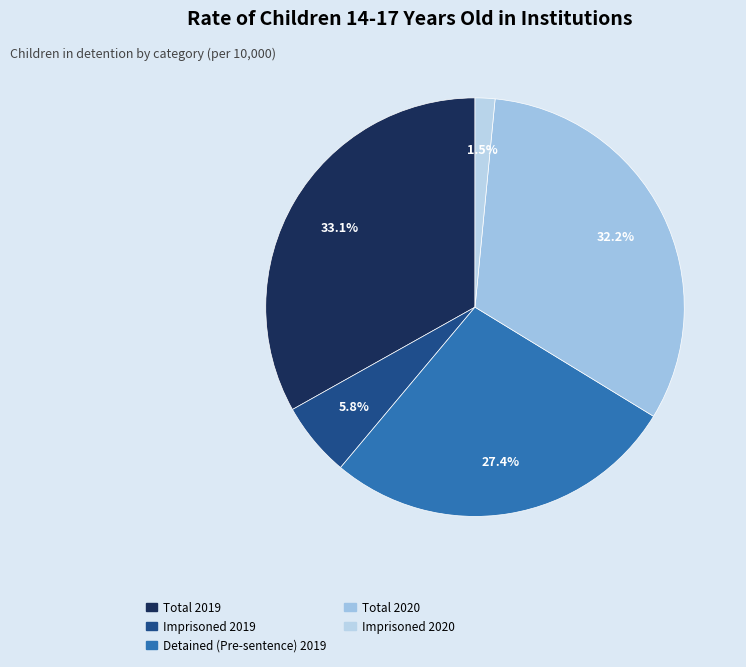

How many segments does this pie chart have?

5